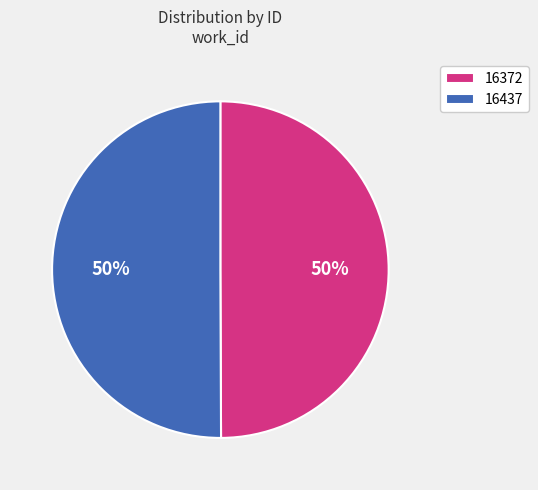

Is the sum of 16372 and 16437 greater than half?

Yes